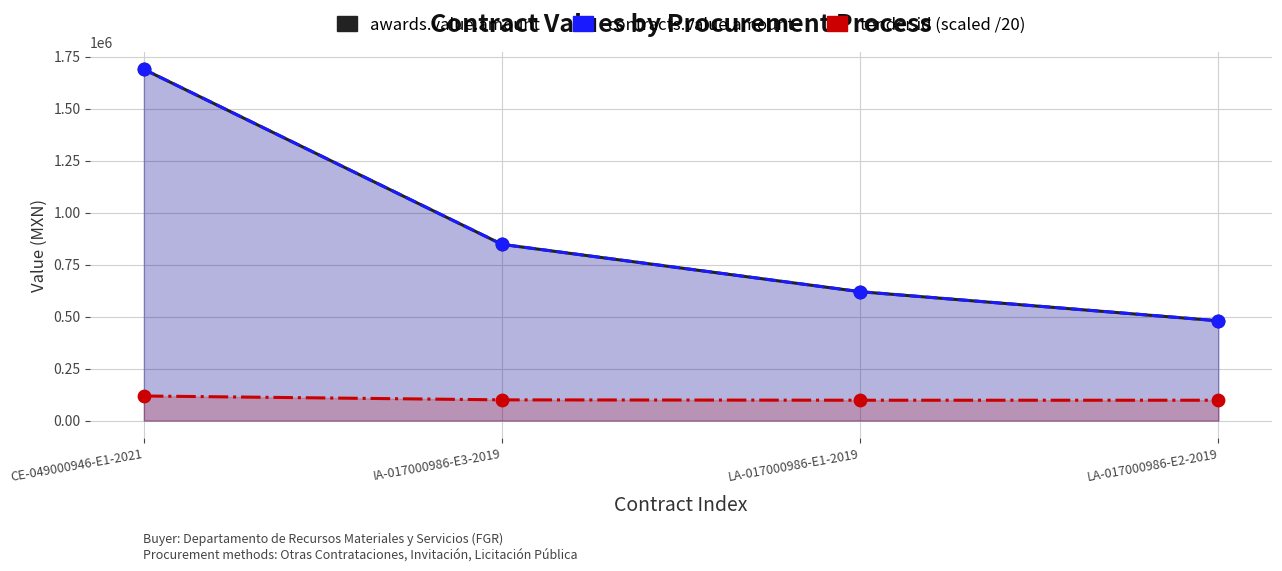

Which series contains the lowest Y value?

tender.id (scaled /20)